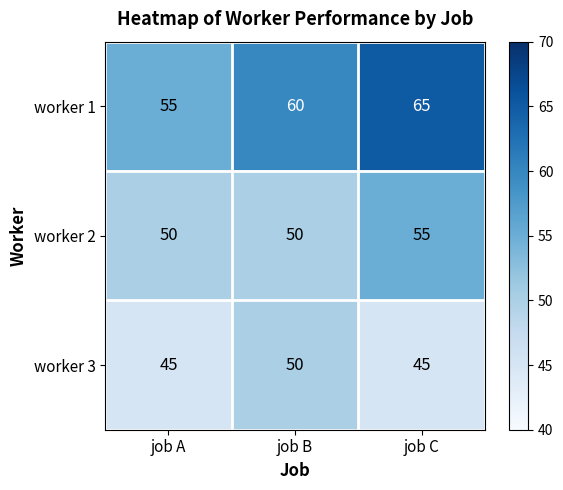

Which series changed the most between job A and job C?

worker 1